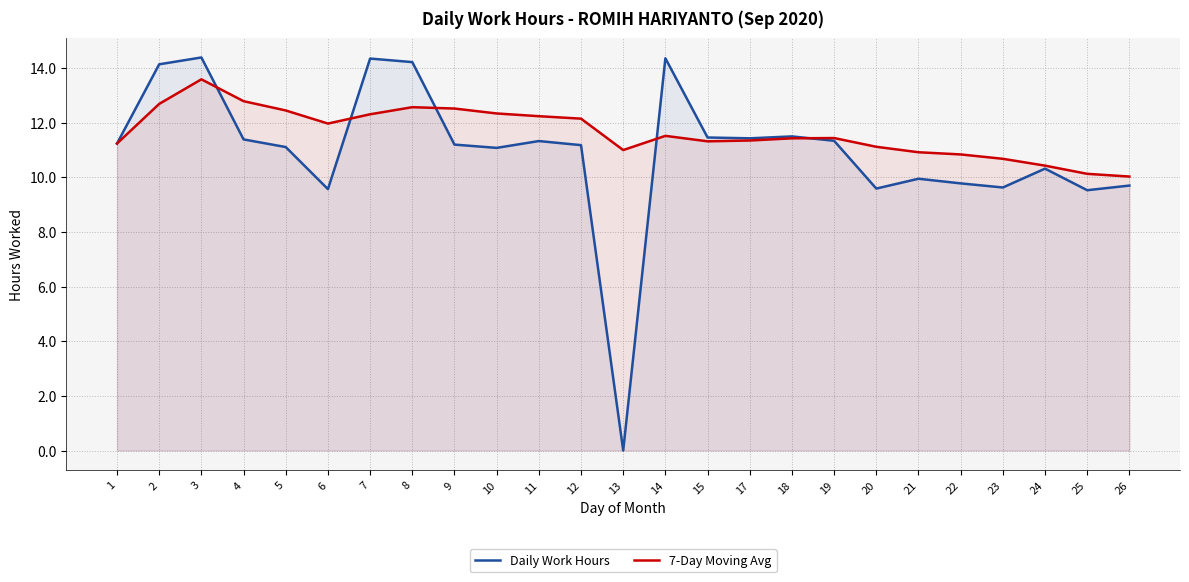

Where is 7-Day Moving Avg nearest to the value 11?

13